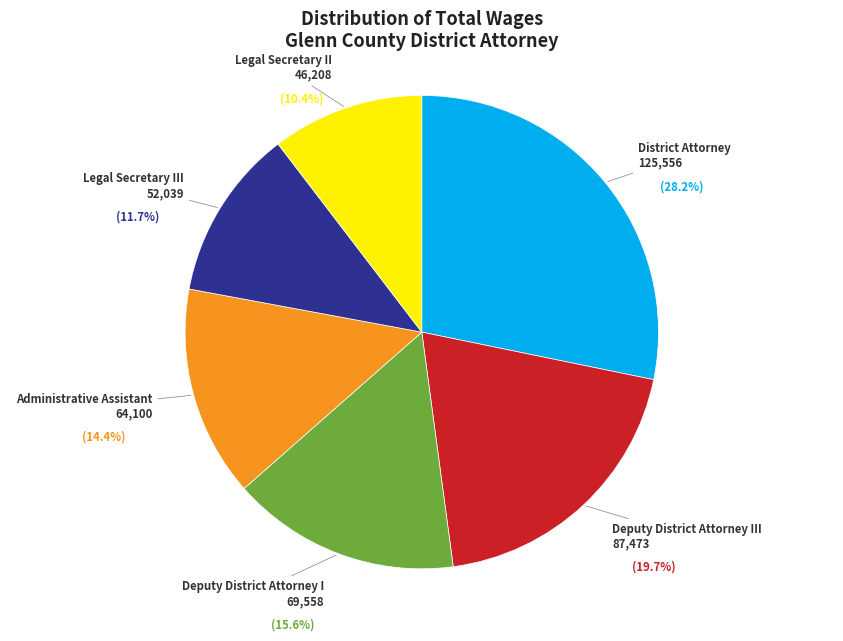

Does District Attorney represent more than half of the total?

No